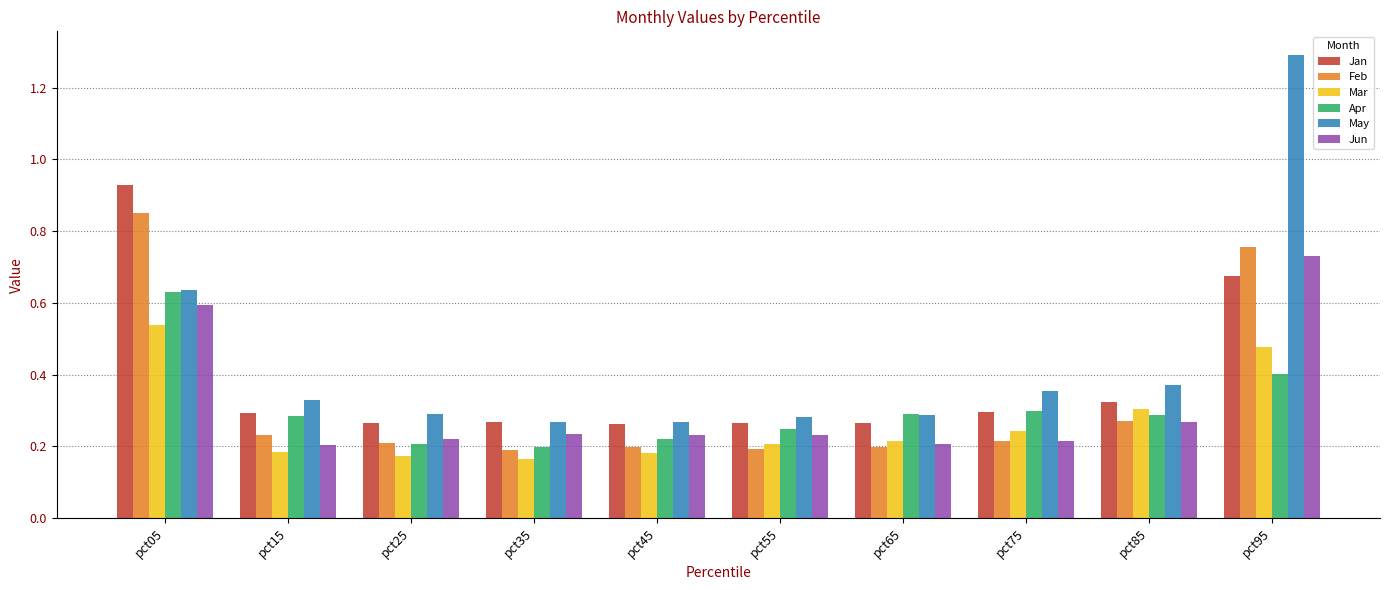

Which series changed the most between pct15 and pct25?

Apr